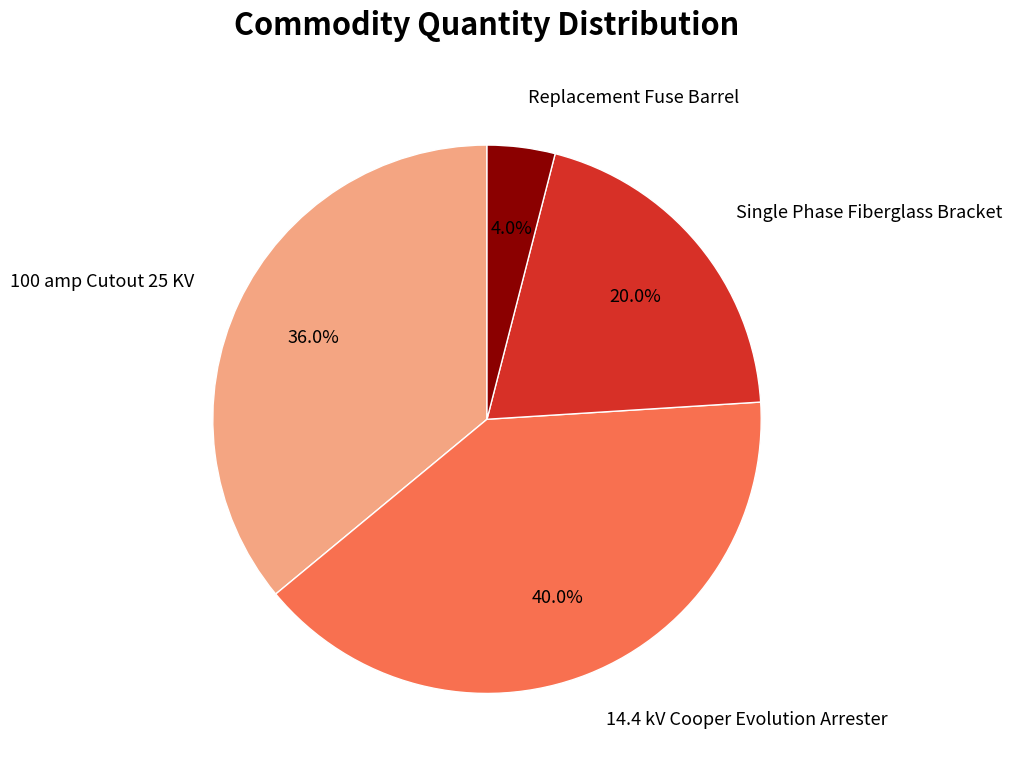

To the nearest percent, what is the average slice percentage?

25%